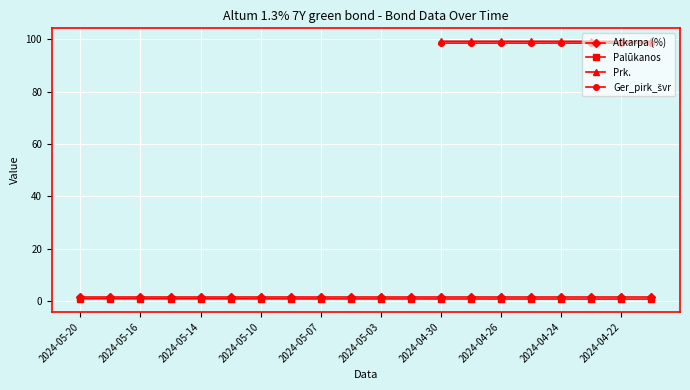

The Palūkanos series shows 0.7 at 2024-05-07. True or false?

True